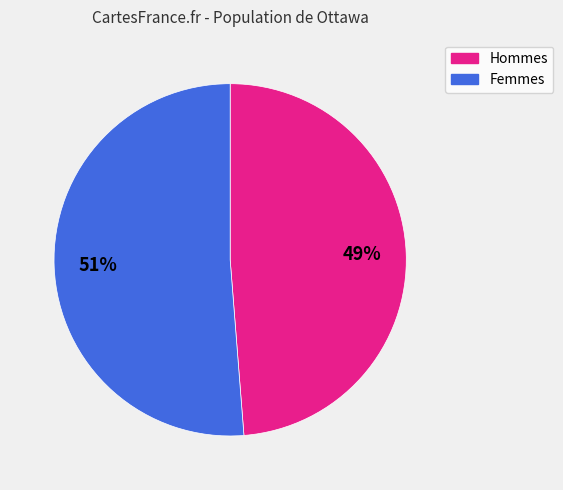

To the nearest percent, what is the difference between the largest and smallest slice percentages?

2%